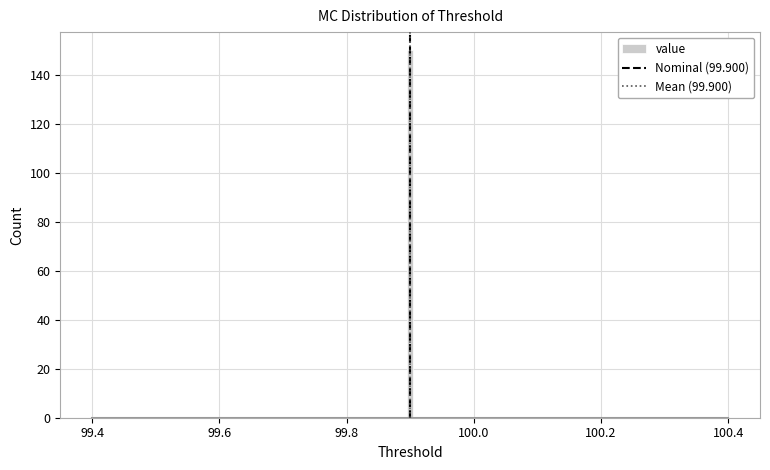

Around what value on the x-axis is the tallest bar? Give the approximate position of its centre, as read against the axis.

99.90